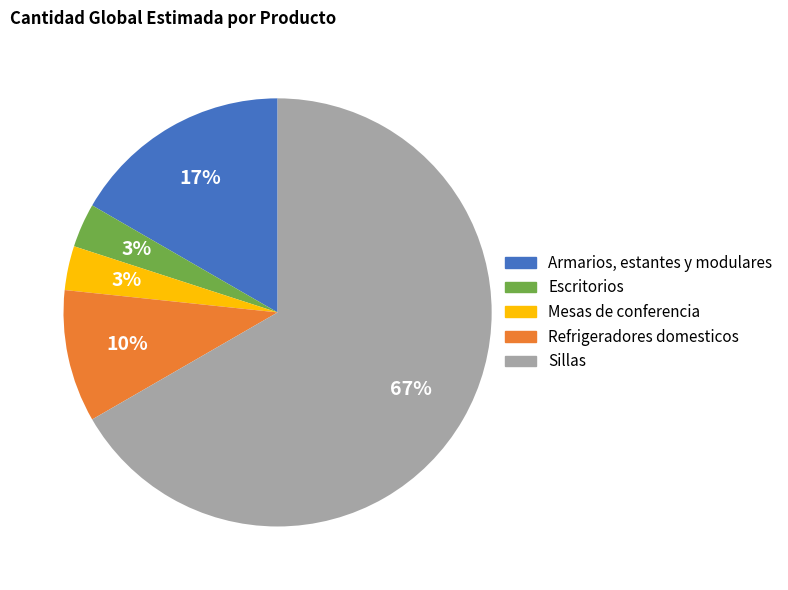

Which slice is the largest?

Sillas